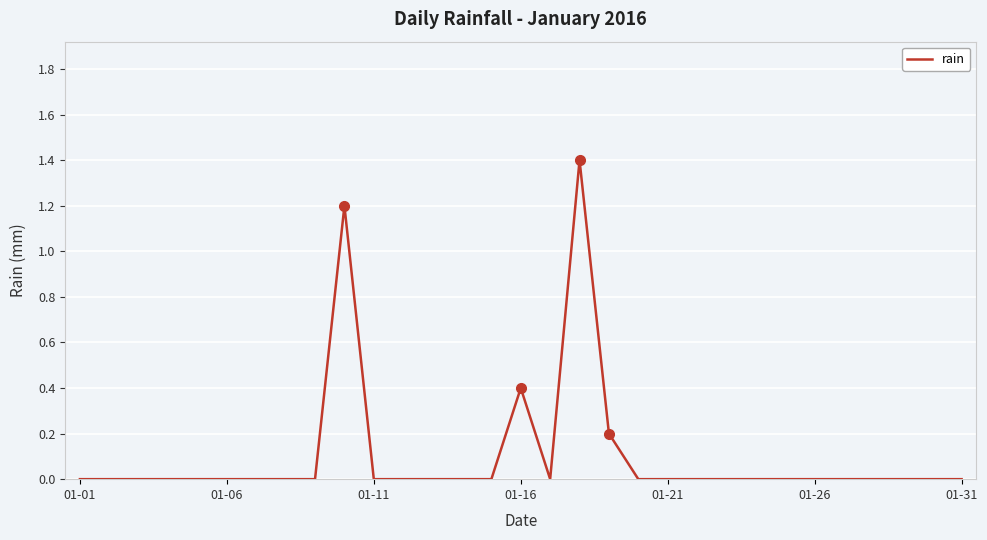

What is the maximum value shown in the chart?

1.4